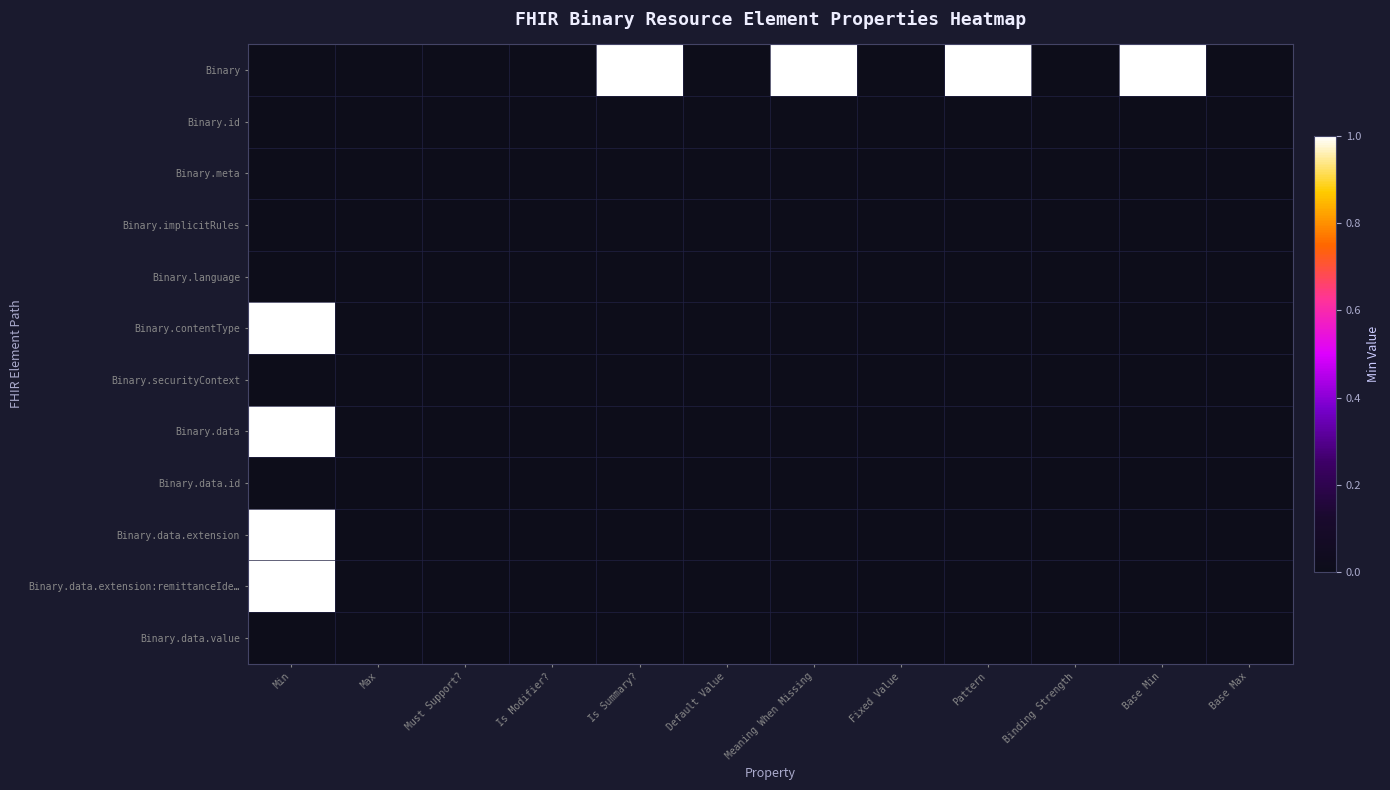

Which category has the lowest value across all series?

Min